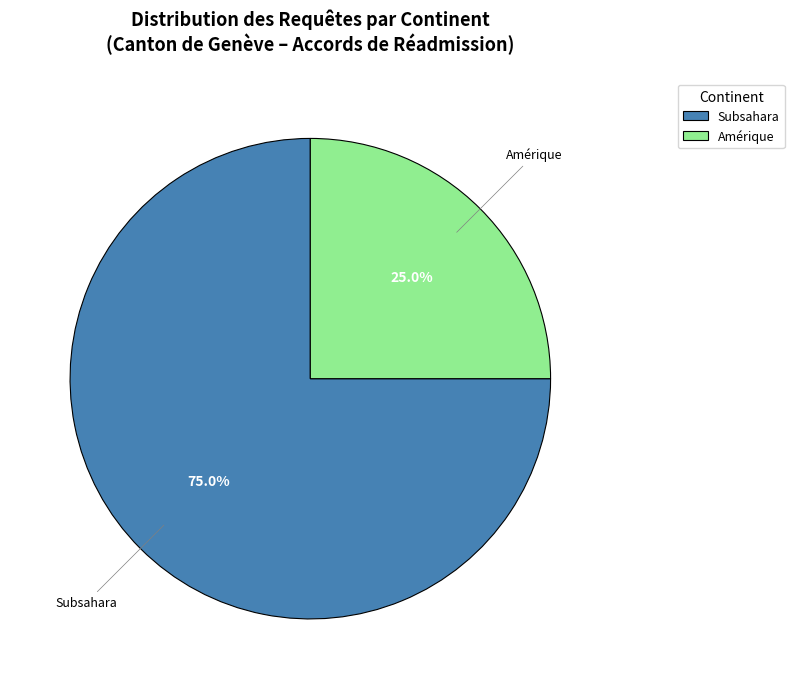

Is there any slice that represents more than half of the pie?

Yes